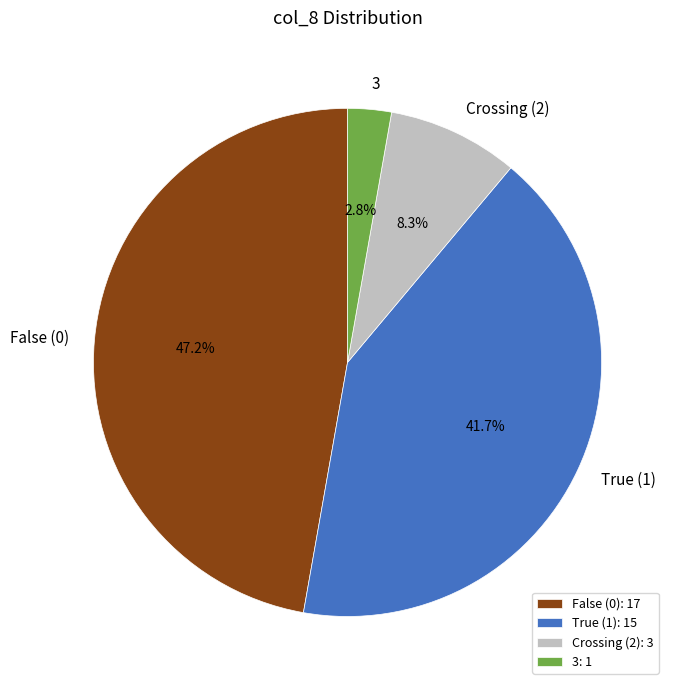

Does any single category account for the majority?

No